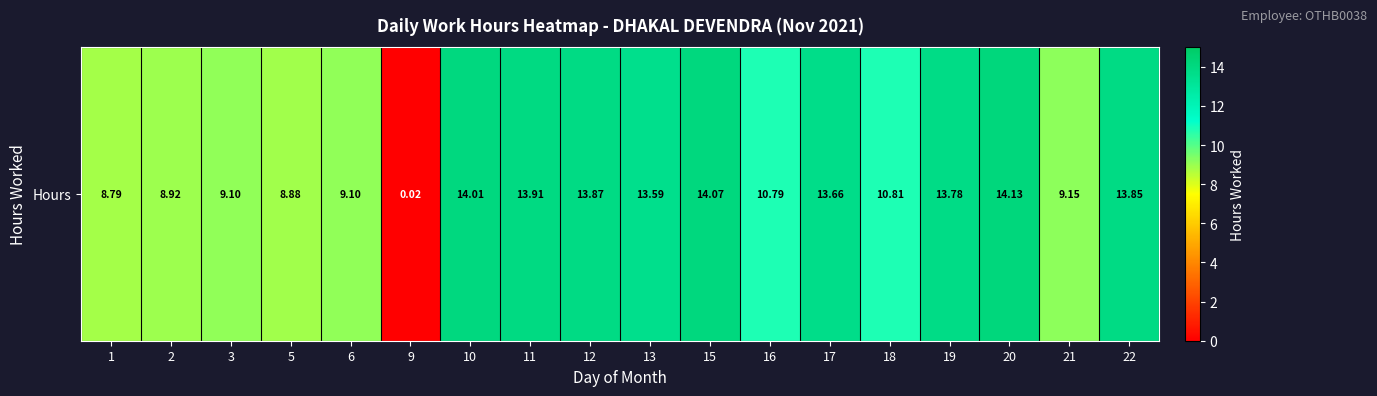

List the labels in order of value, smallest first.

9, 1, 5, 2, 3, 6, 21, 16, 18, 13, 17, 19, 22, 12, 11, 10, 15, 20